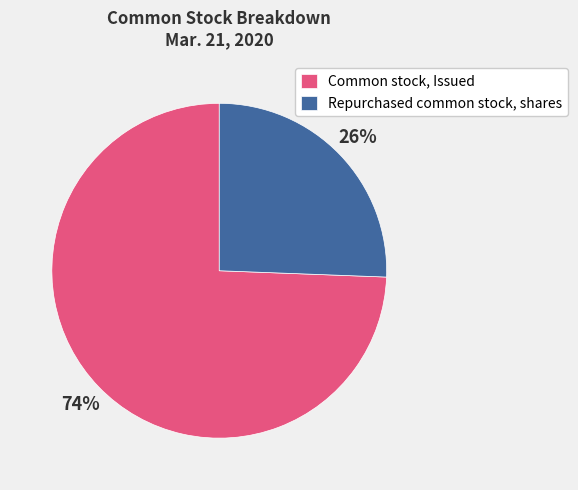

What is the smallest slice in the pie chart?

Repurchased common stock, shares